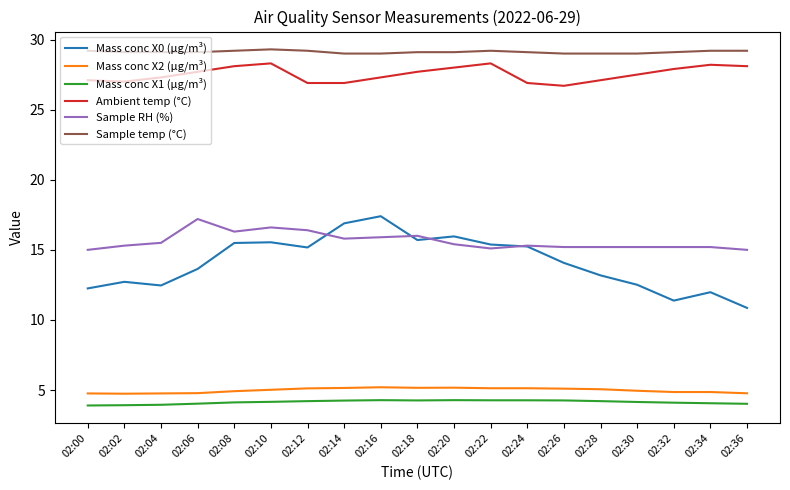

Which series has the widest spread of values?

Mass conc X0 (μg/m³)